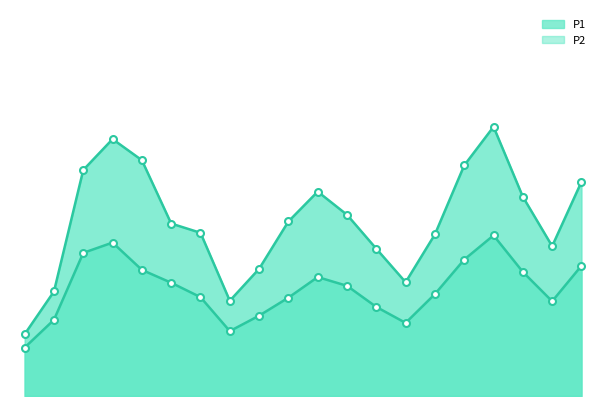

True or false: P1 has more than 2 interior local peaks.

True